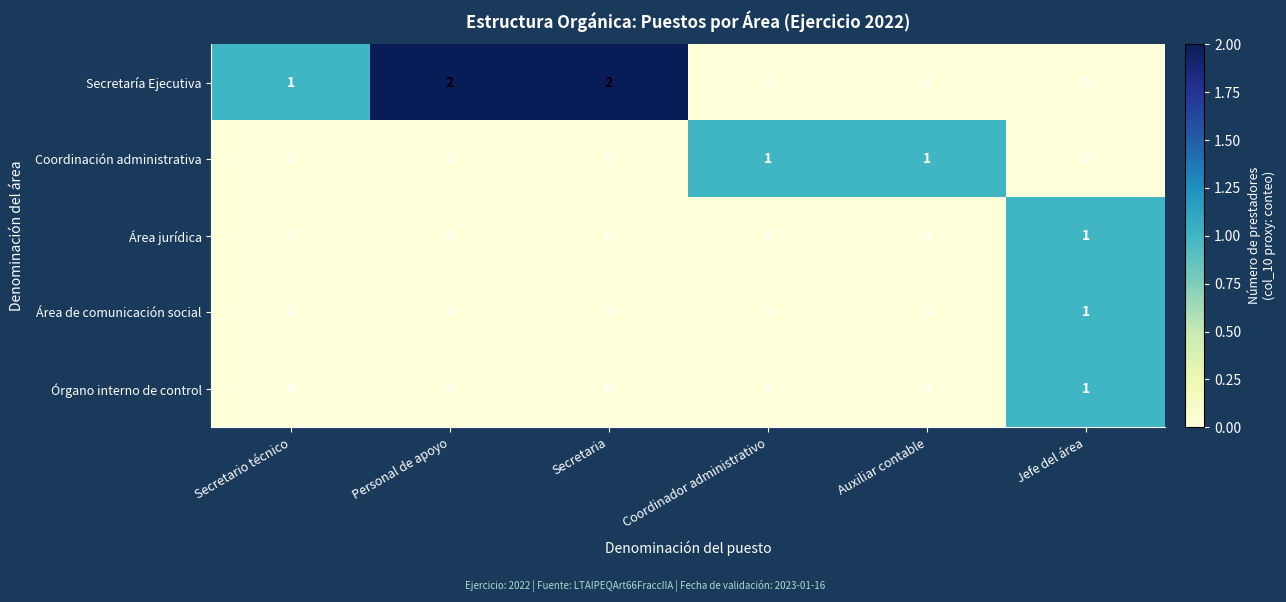

True or false: Secretaría Ejecutiva has a value of 0 at Personal de apoyo.

False